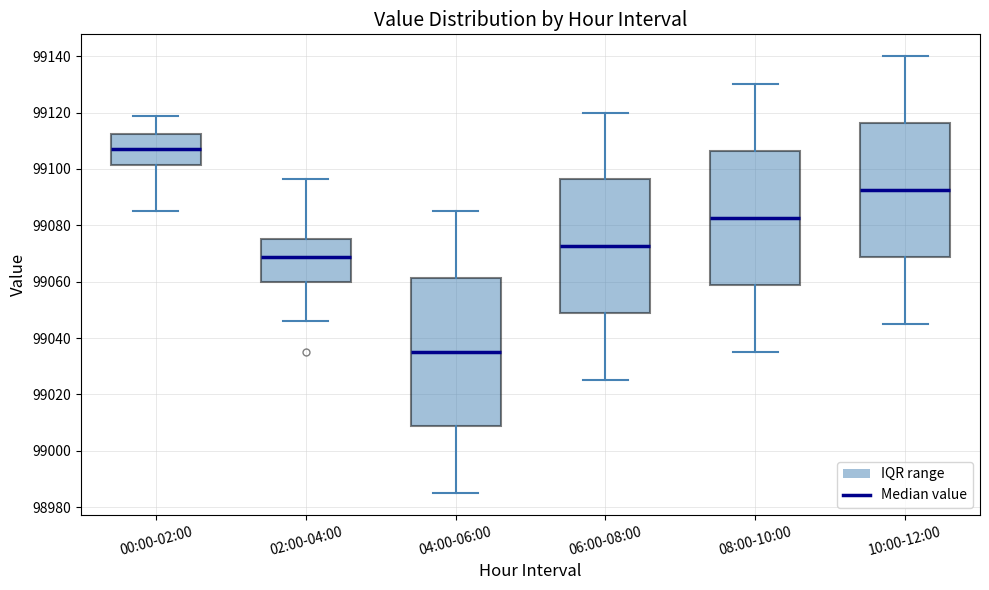

Which box has the highest median line?

00:00-02:00